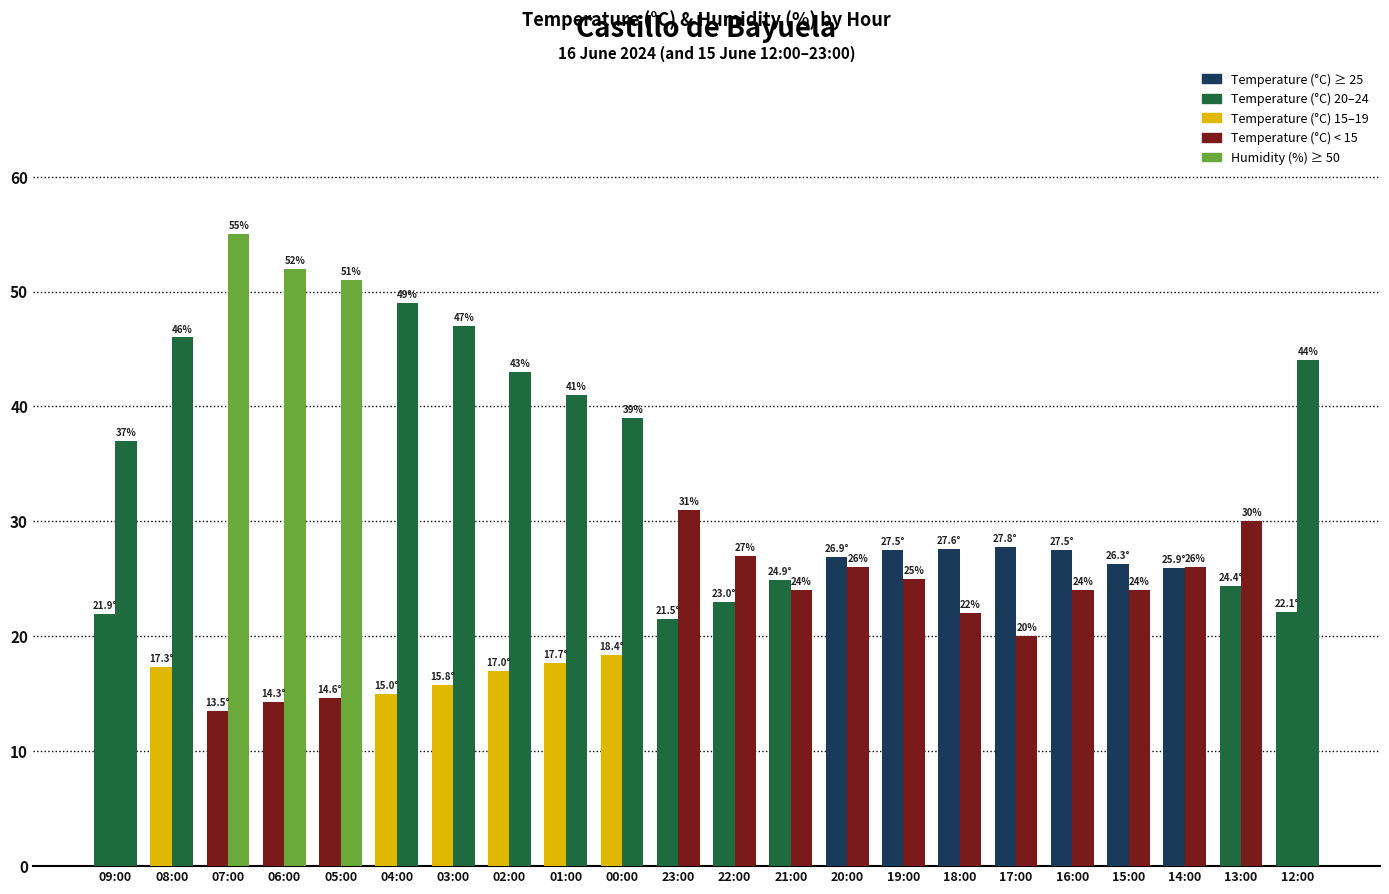

What is the total value across all series at 18:00?

49.6